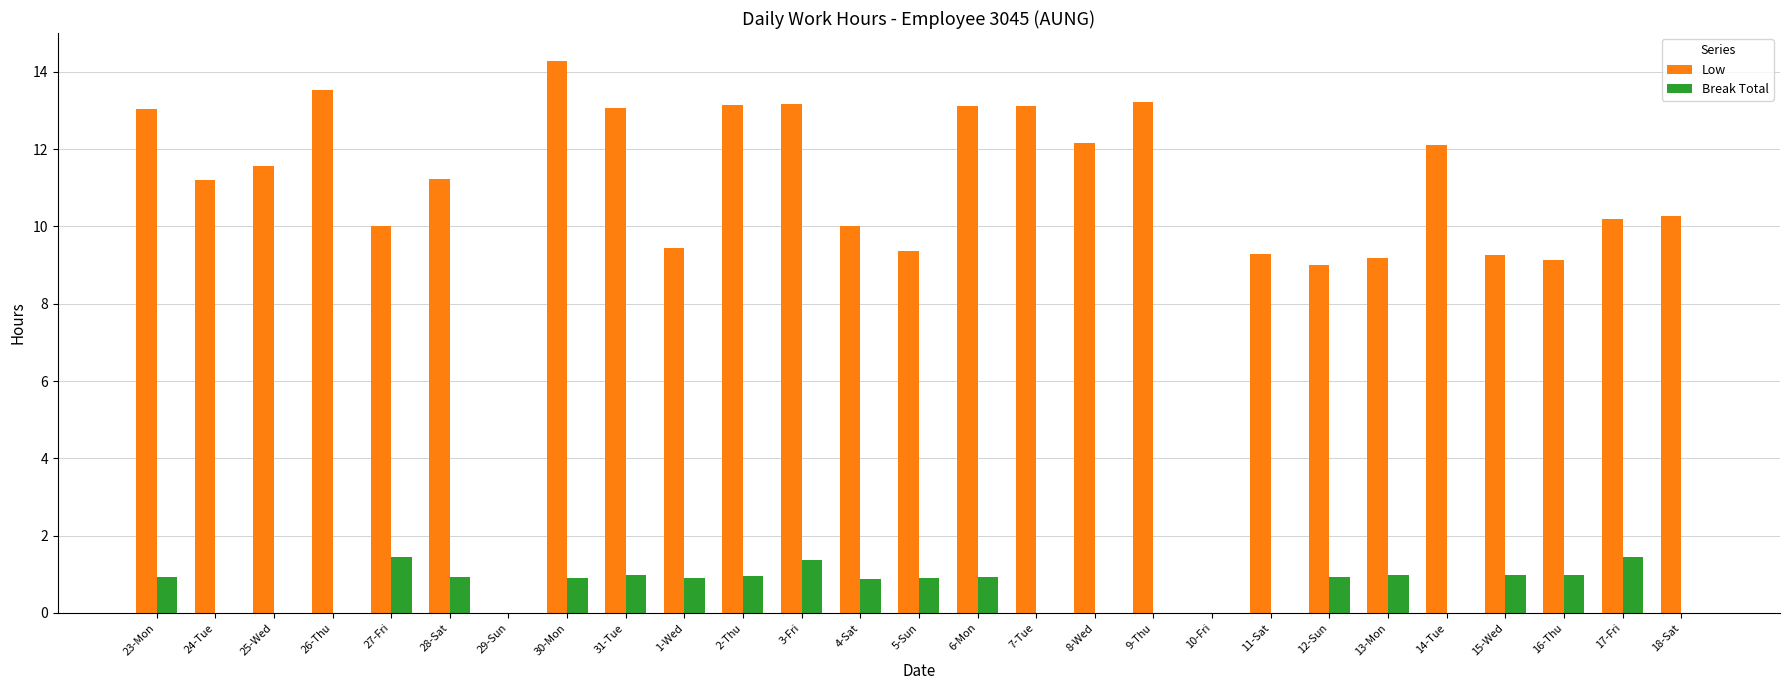

Which series changed the most between 28-Sat and 15-Wed?

Low